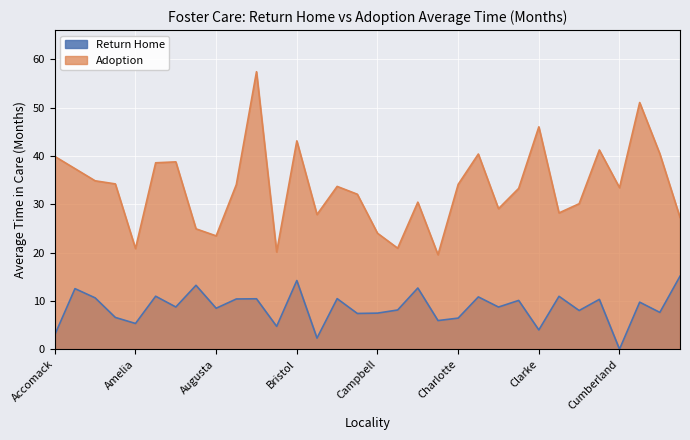

Rank the series at Caroline from highest to lowest value.

Adoption, Return Home